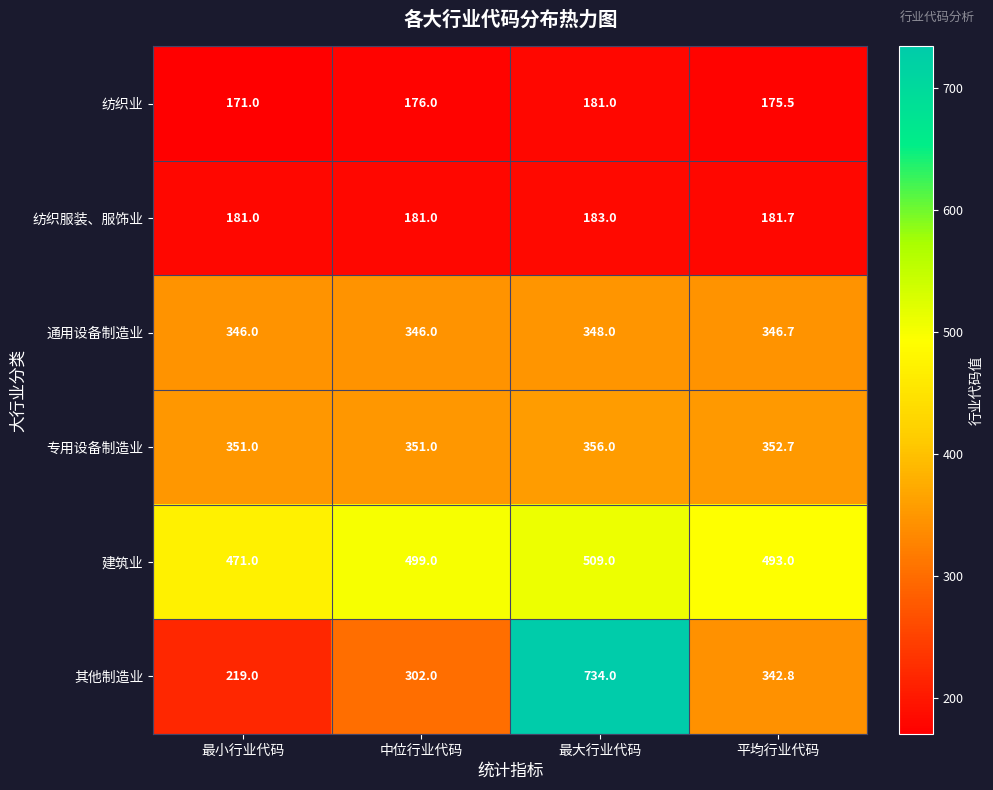

At 中位行业代码, list the series in order from largest to smallest.

建筑业, 专用设备制造业, 通用设备制造业, 其他制造业, 纺织服装、服饰业, 纺织业